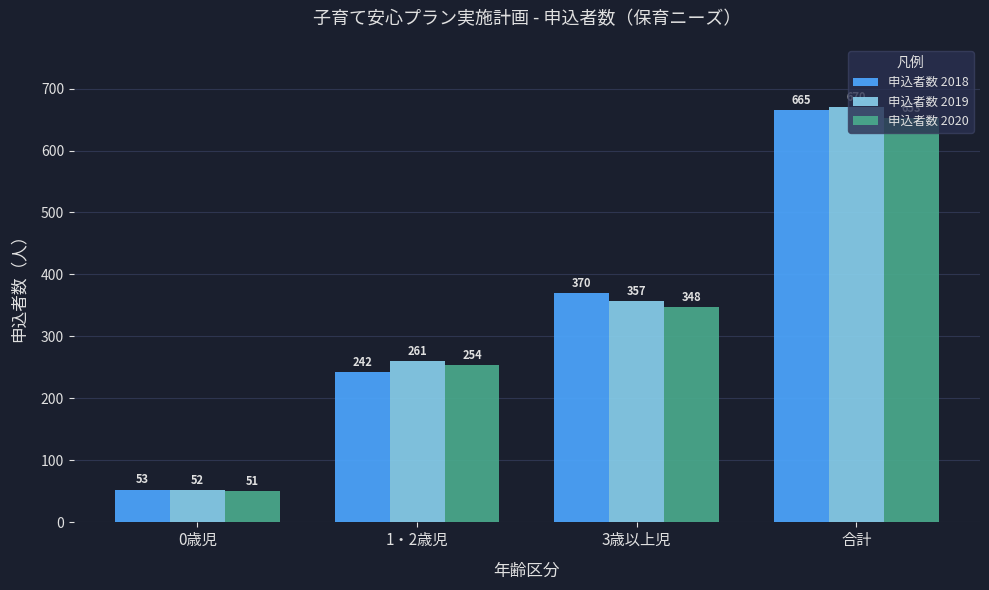

What is the minimum value shown in the chart?

51